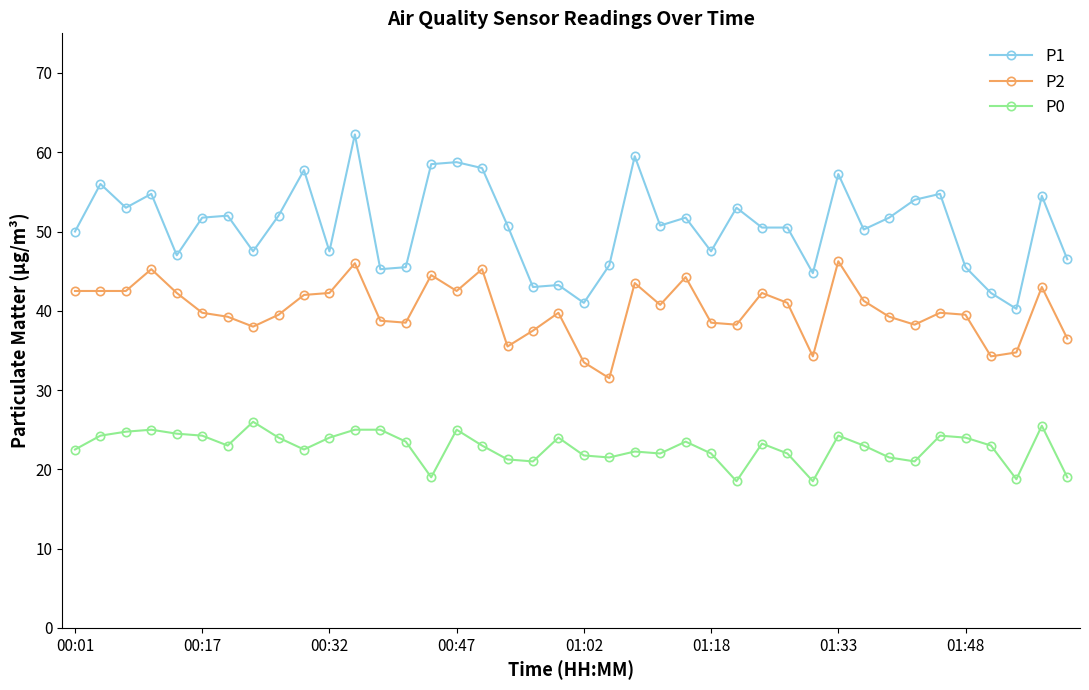

How many data points does each series have?

40